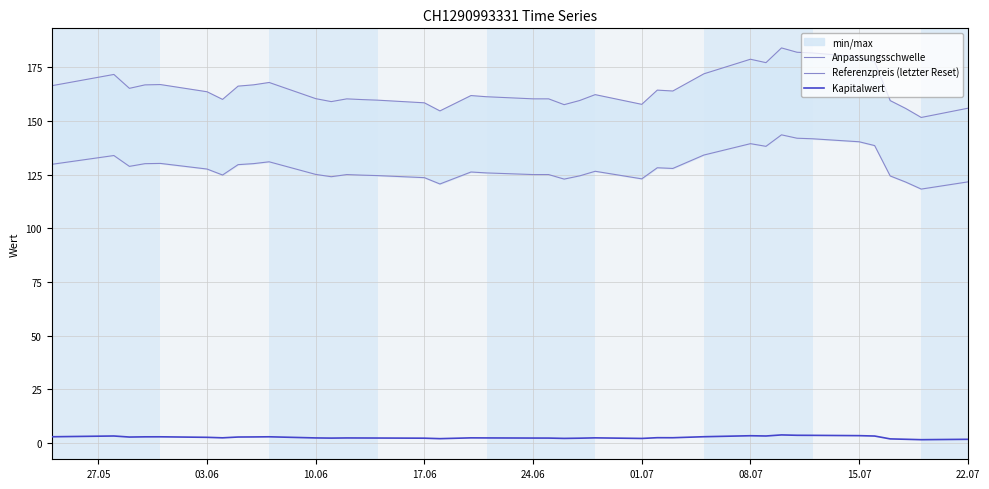

True or false: Kapitalwert has a value of 2.3 at 24.06.

True